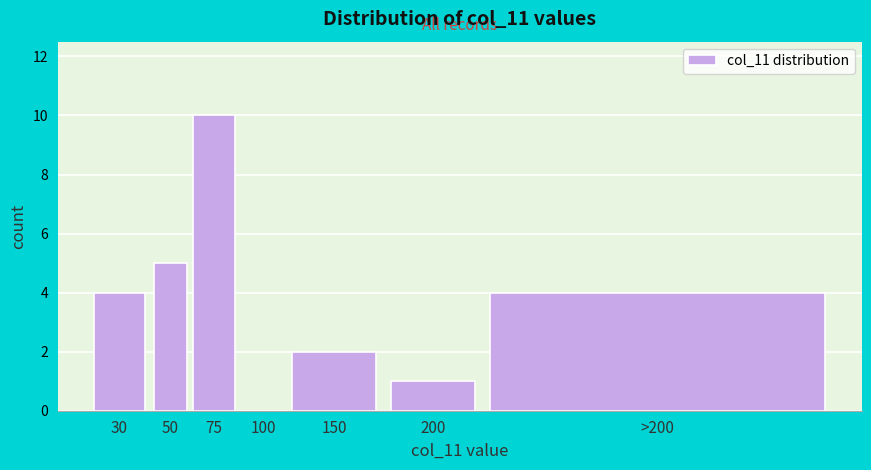

Reading left to right, list all the values displayed in this chart.

30=4	50=5	75=10	100=0	150=2	200=1	>200=4